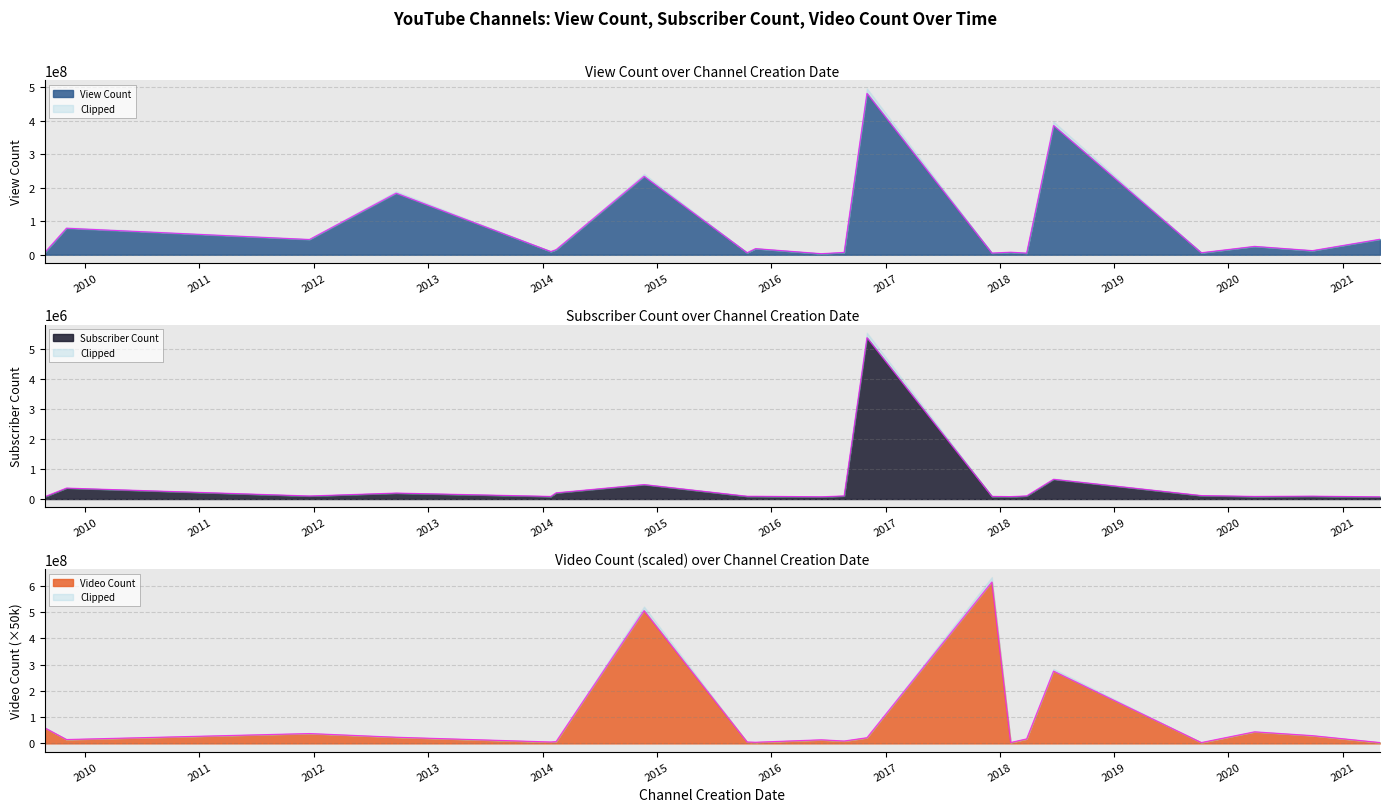

Which series has the largest total across all categories?

View Count